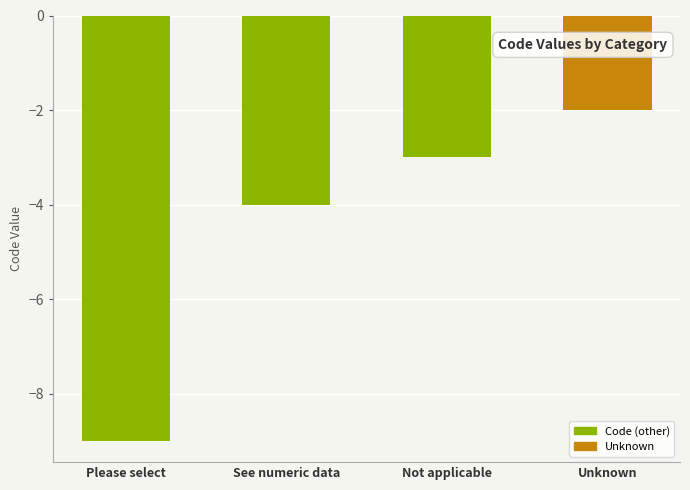

What is the maximum value shown in the chart?

-2